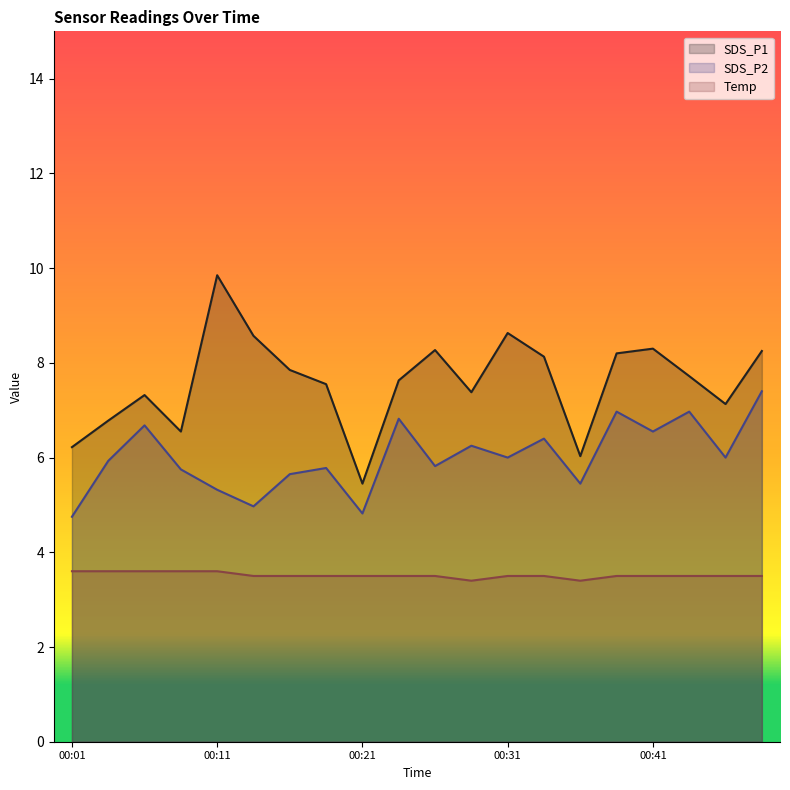

What is the value of the SDS_P2 point at the 18th from the left?

7.0